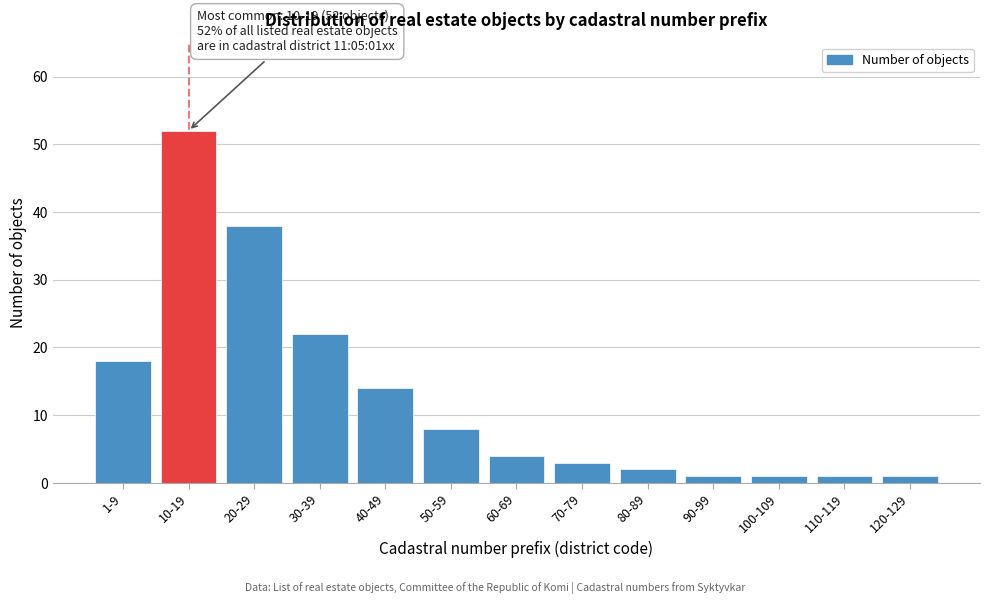

Reading left to right, what are all the values shown in this chart?

1-9=18	10-19=52	20-29=38	30-39=22	40-49=14	50-59=8	60-69=4	70-79=3	80-89=2	90-99=1	100-109=1	110-119=1	120-129=1